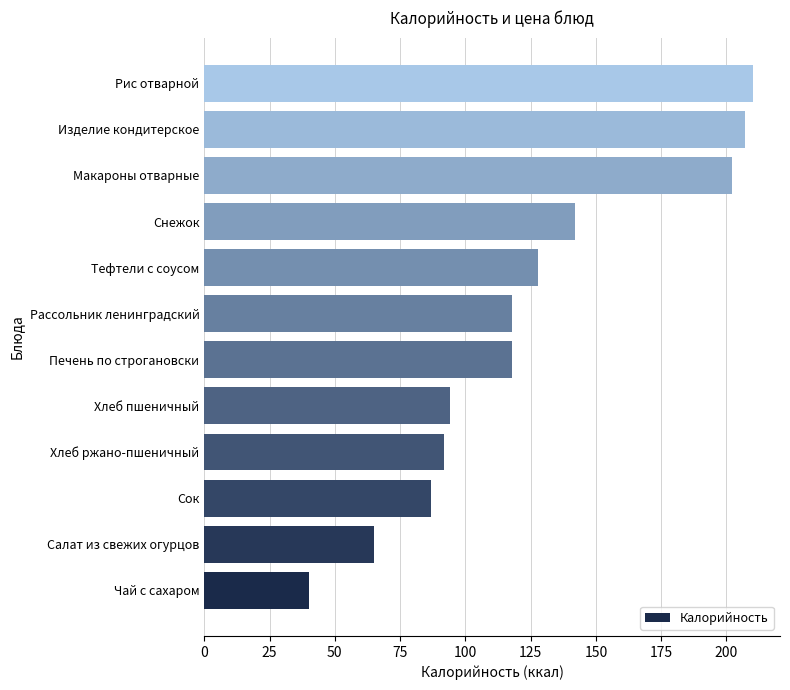

Read the value at Печень по строгановски, to the nearest 50.

100